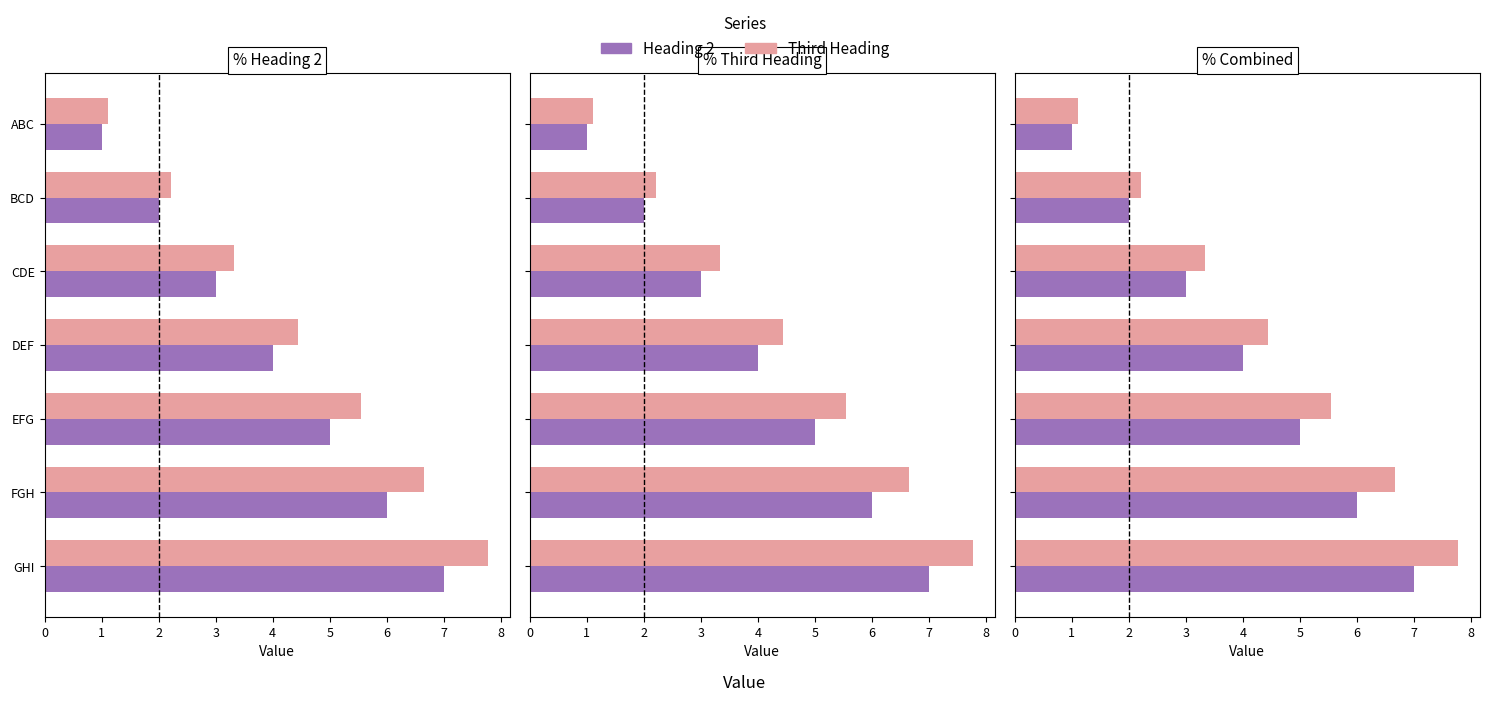

At how many categories does at least one series exceed 7?

1